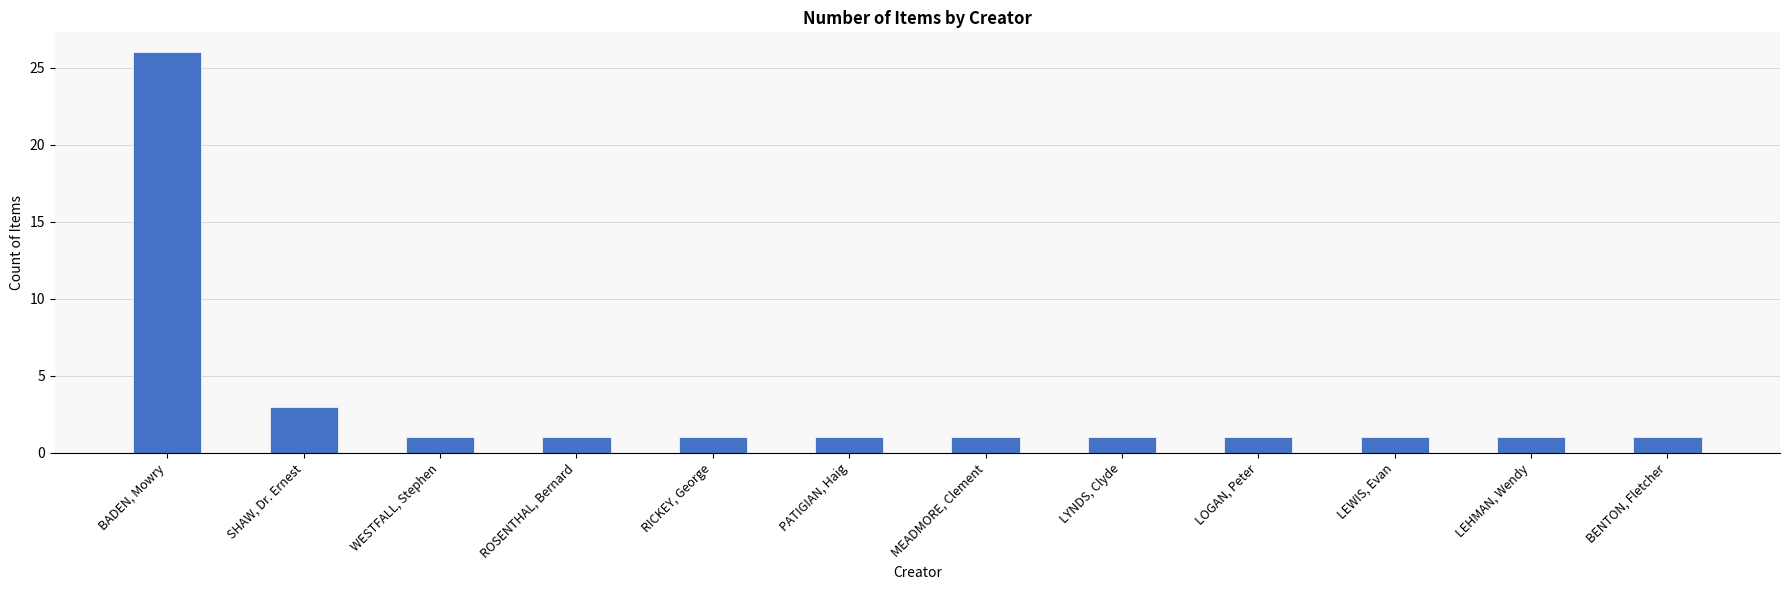

Reading left to right, transcribe all the data shown in this chart.

26	3	1	1	1	1	1	1	1	1	1	1